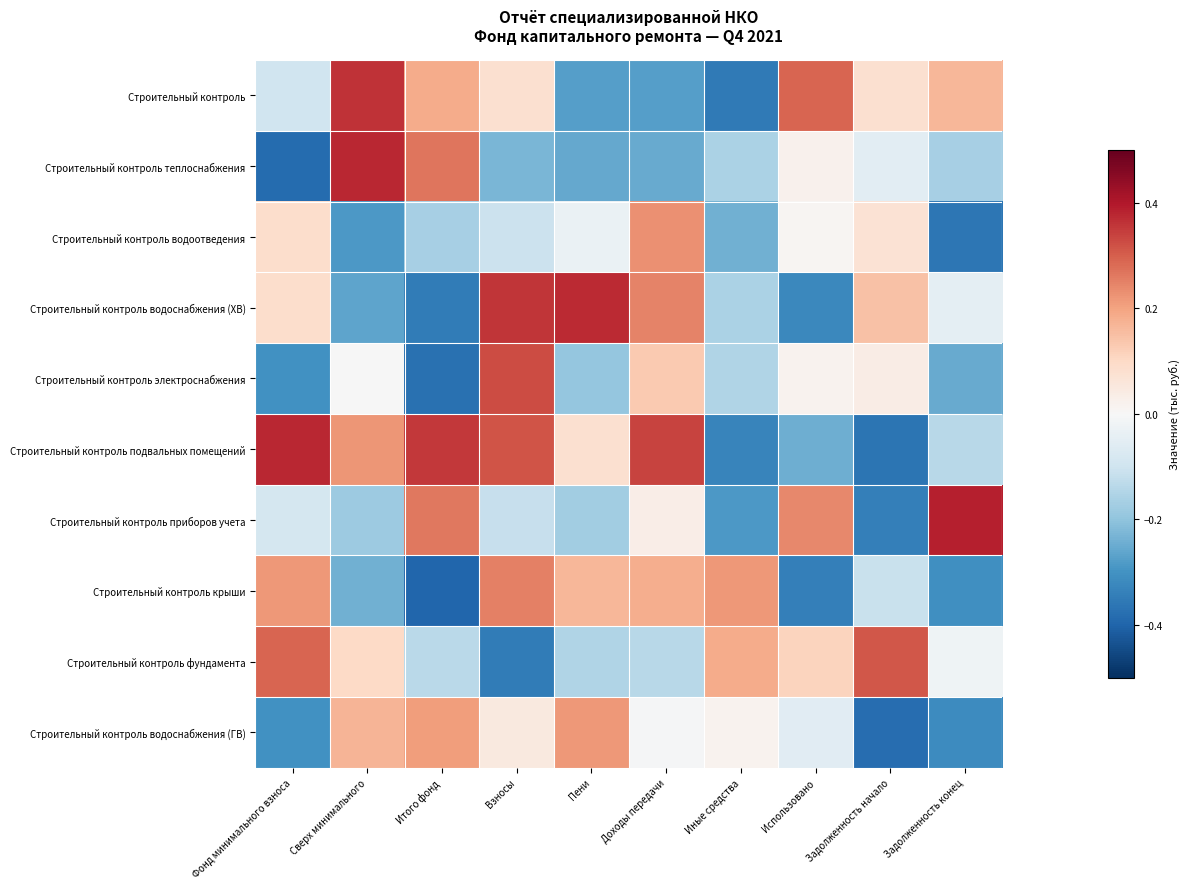

At Задолженность начало, list the series in order from smallest to largest.

Строительный контроль водоснабжения (ГВ), Строительный контроль подвальных помещений, Строительный контроль приборов учета, Строительный контроль крыши, Строительный контроль теплоснабжения, Строительный контроль электроснабжения, Строительный контроль водоотведения, Строительный контроль, Строительный контроль водоснабжения (ХВ), Строительный контроль фундамента